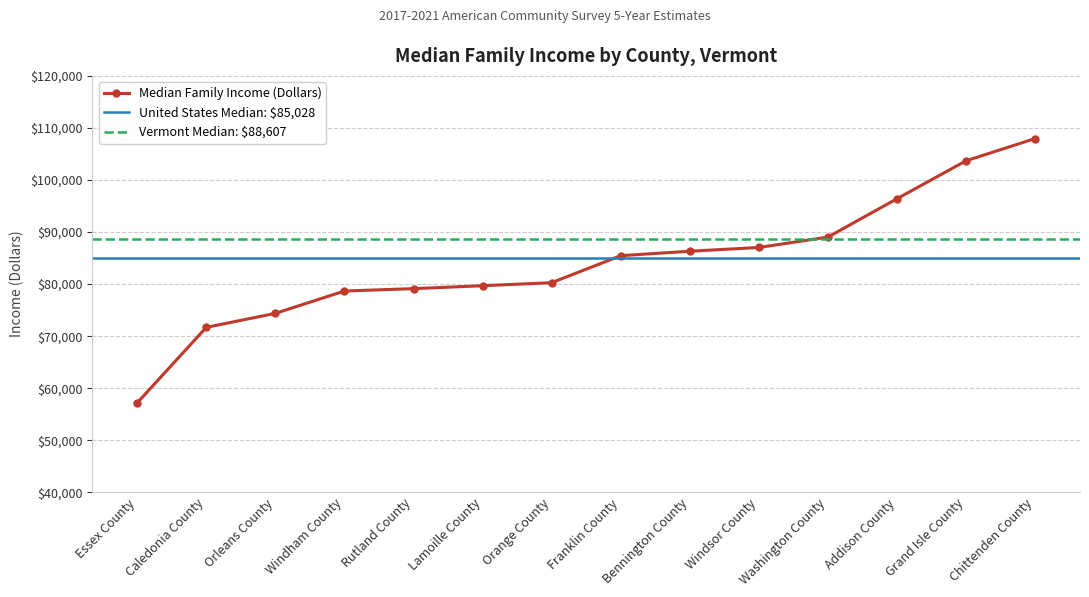

List the labels in order of value, smallest first.

Essex County, Caledonia County, Orleans County, Windham County, Rutland County, Lamoille County, Orange County, Franklin County, Bennington County, Windsor County, Washington County, Addison County, Grand Isle County, Chittenden County